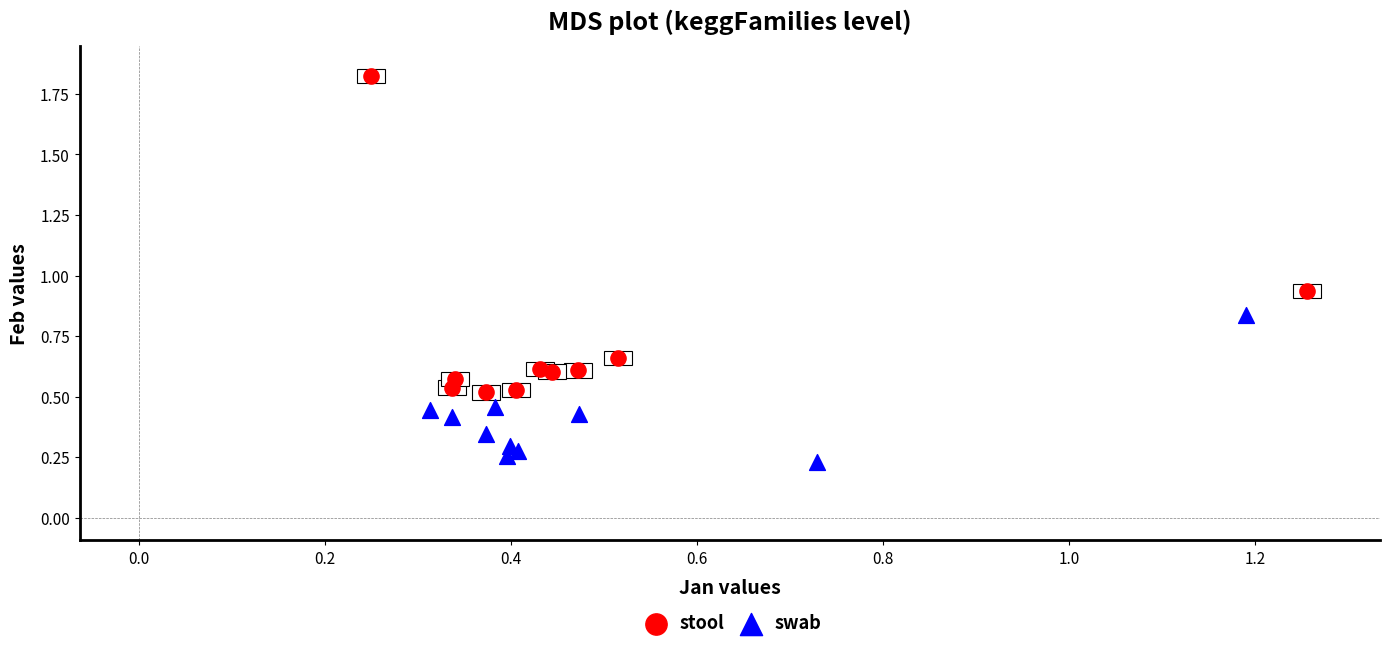

Which series has the widest spread of Y values?

stool